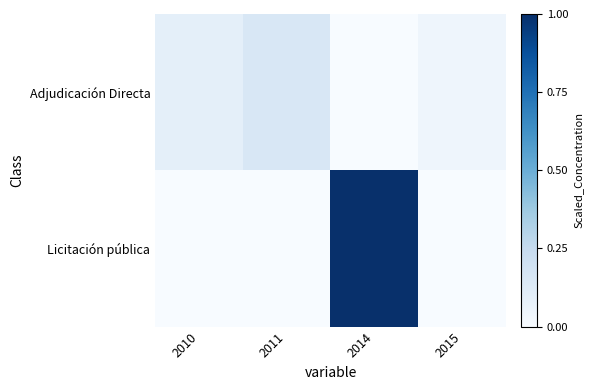

At how many categories does at least one series exceed 0?

4